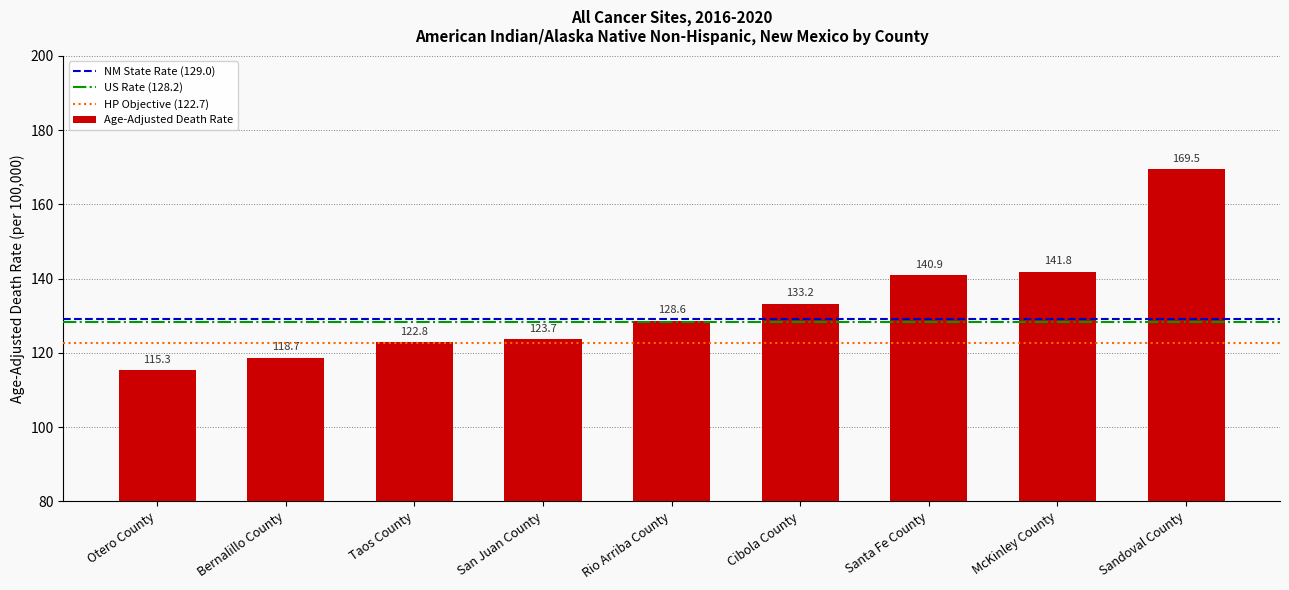

What is the ratio of the value at Otero County to the value at Rio Arriba County?

0.9